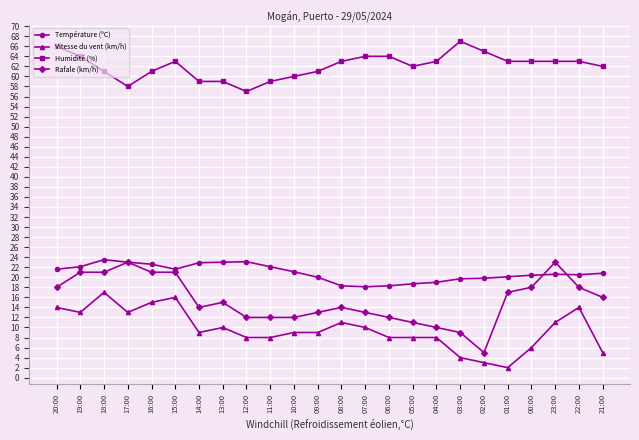

What is the sum of all Vitesse du vent (km/h) values?

231.0